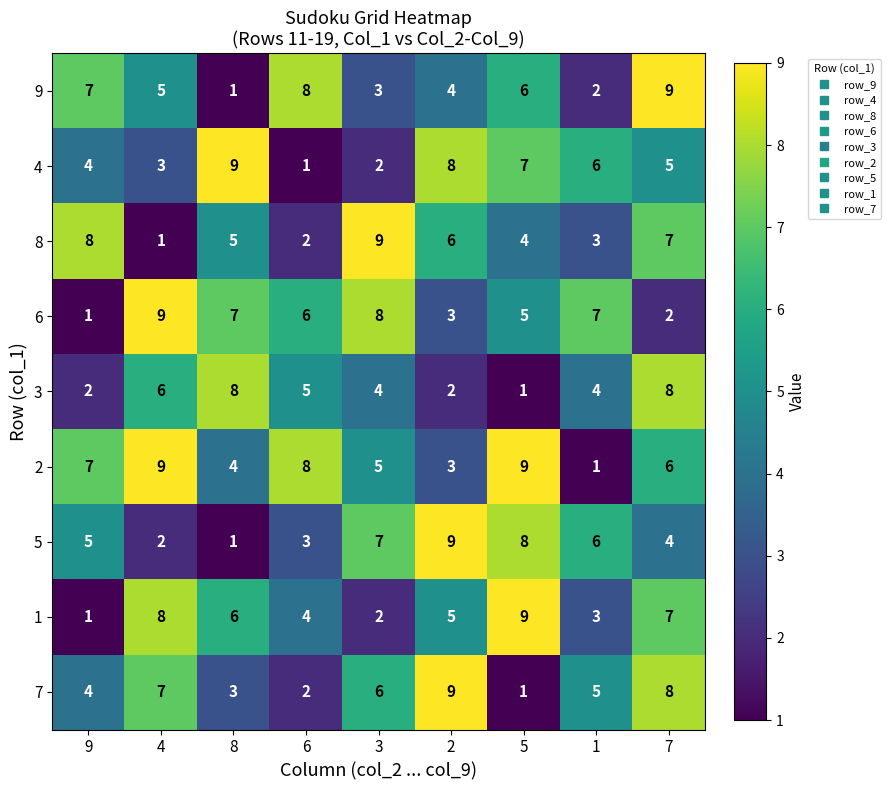

At which category is the sum across all series the highest?

7